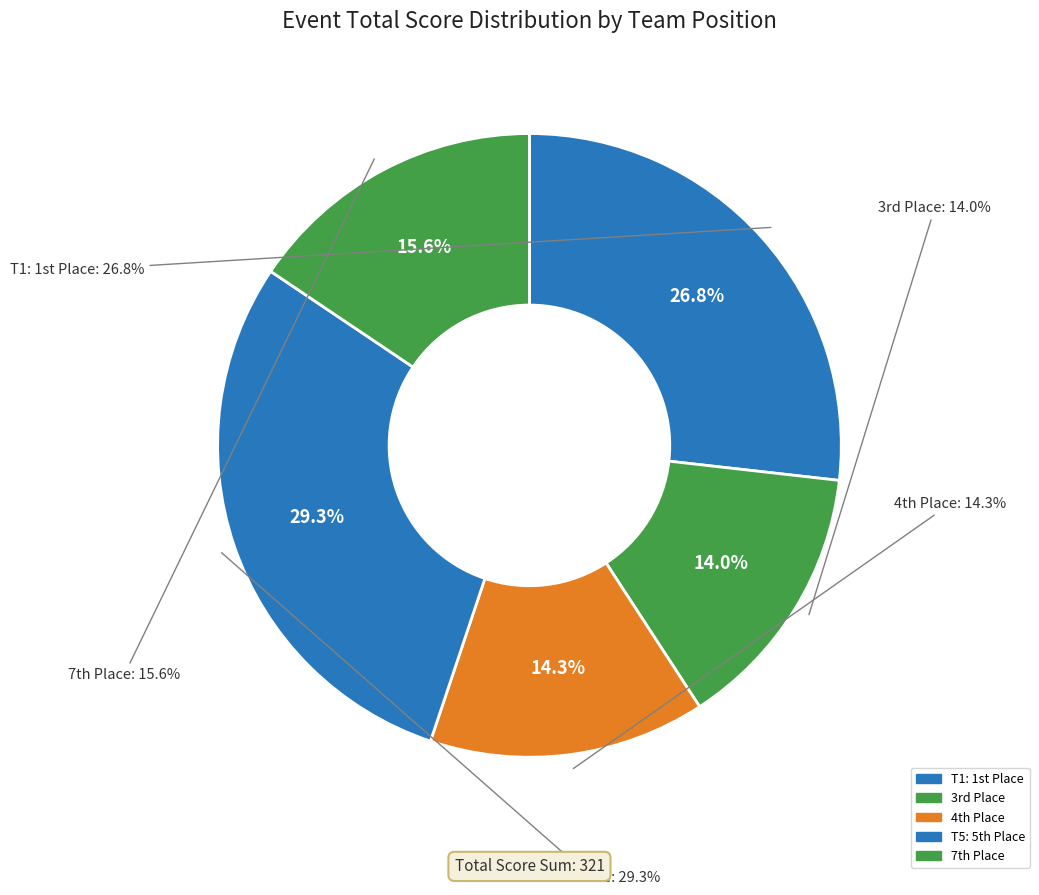

Is there any slice that represents more than half of the pie?

No